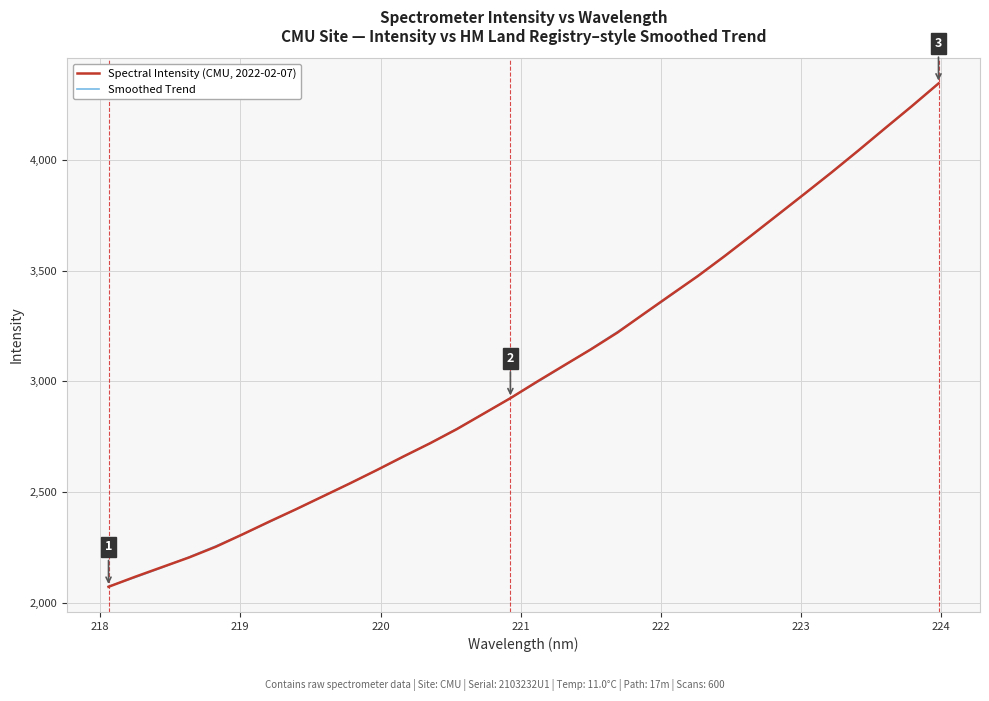

Does the chart display data point markers on the line(s)?

No